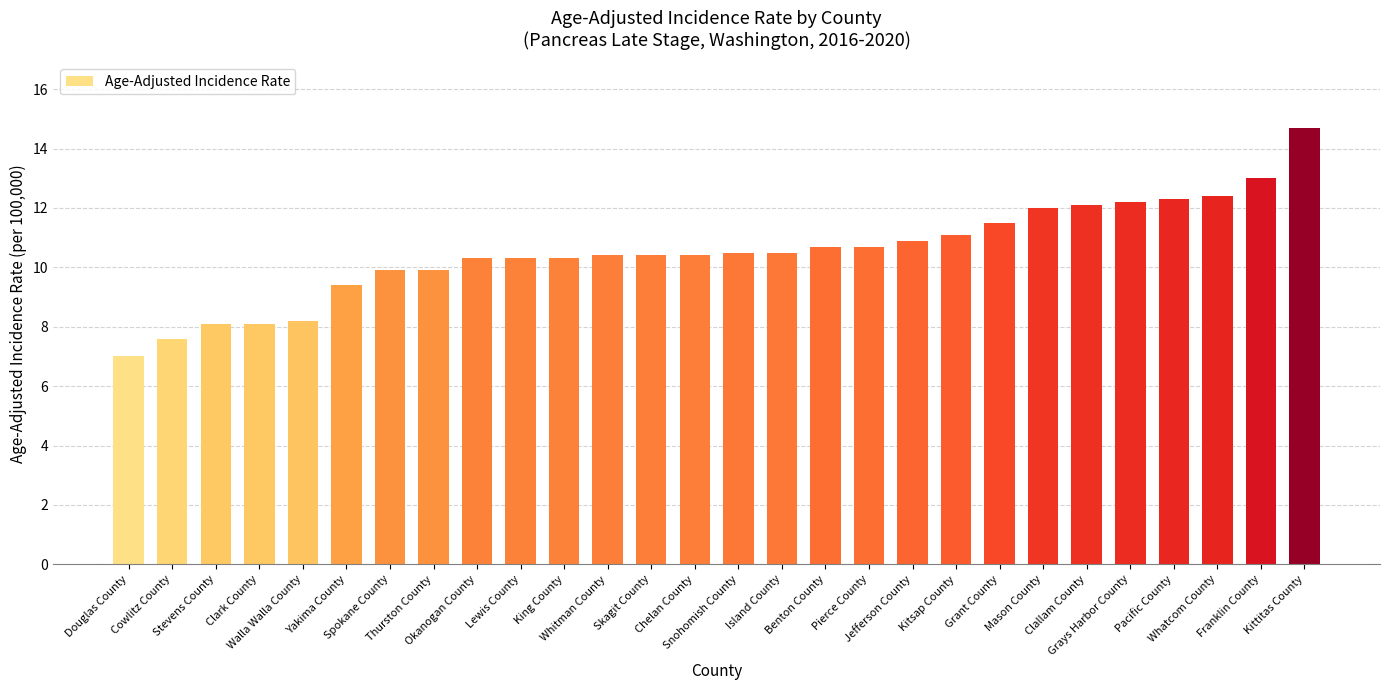

What is the value of the 23rd bar from the left?

12.1